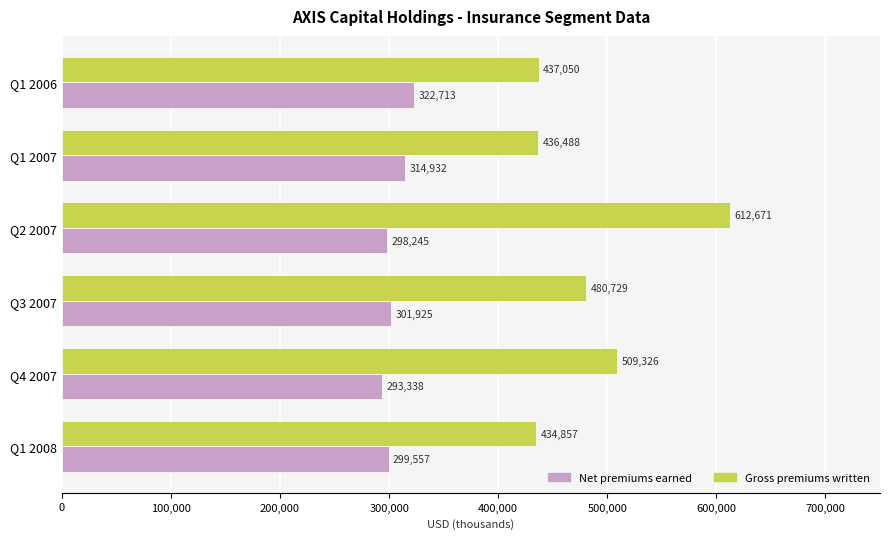

The Gross premiums written series shows 436488 at Q1 2007. True or false?

True